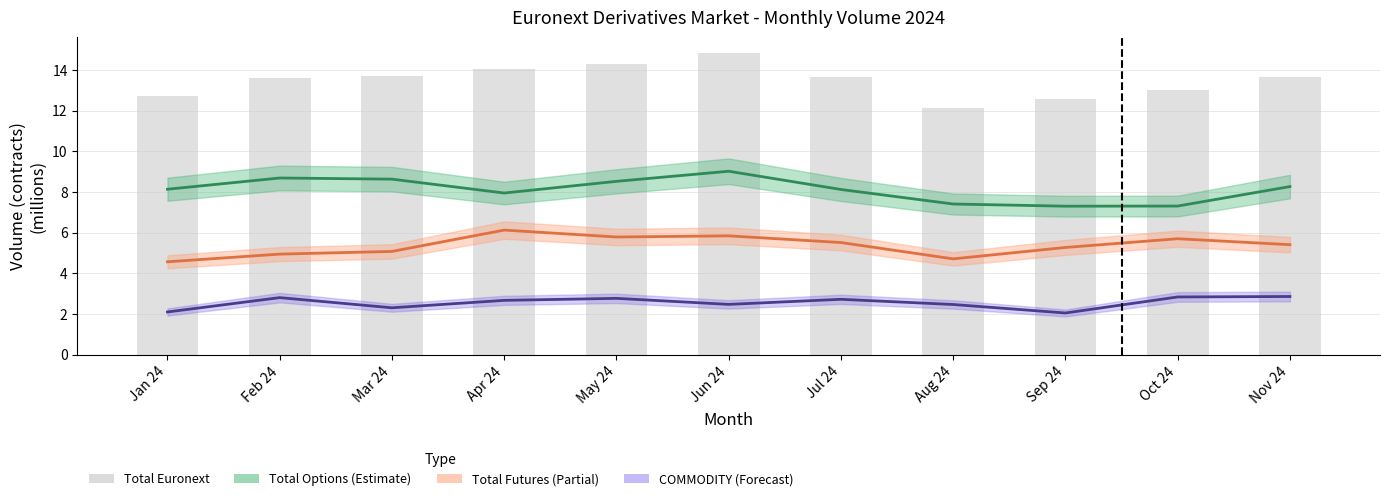

Does the chart contain stacked bars?

No